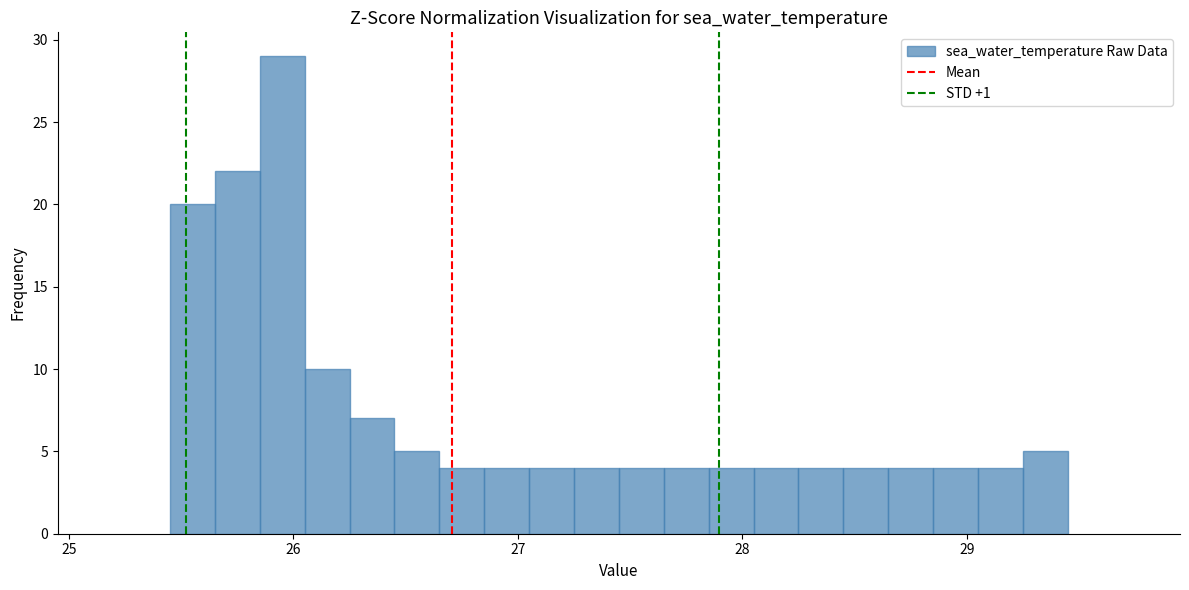

Read against the x-axis, roughly where is the centre of the tallest bar?

26.0